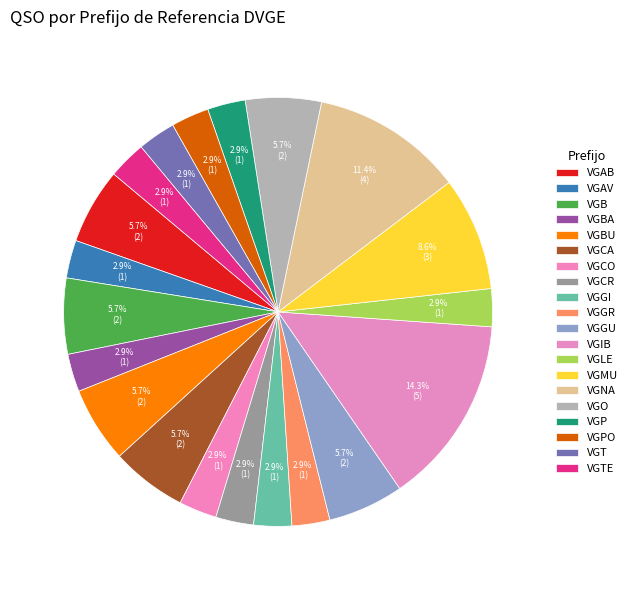

Count the number of slices in the pie.

20